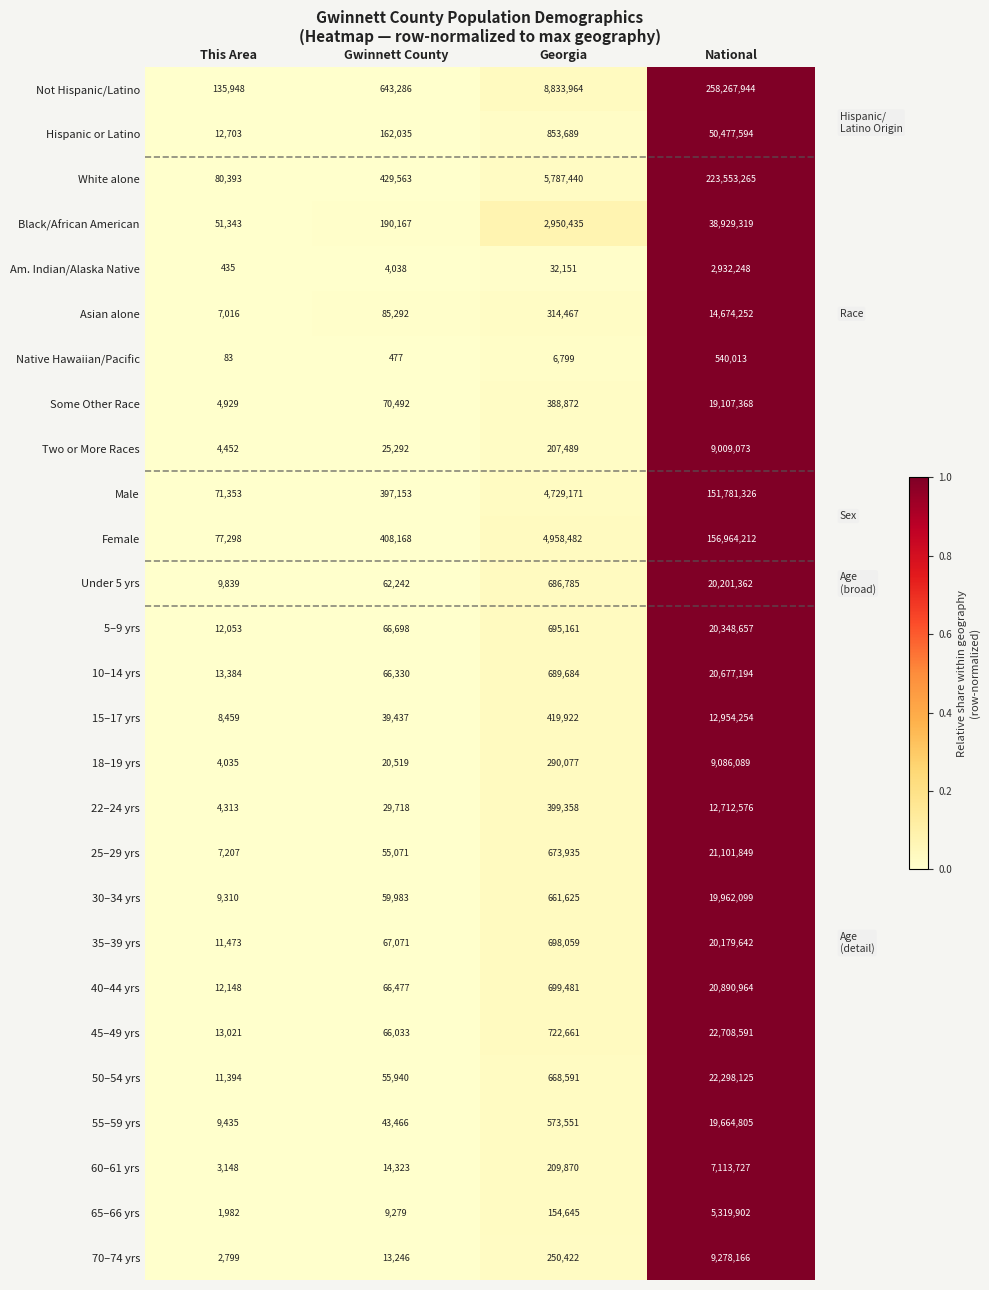

What is the spread (max minus min) of values at National?

257727931